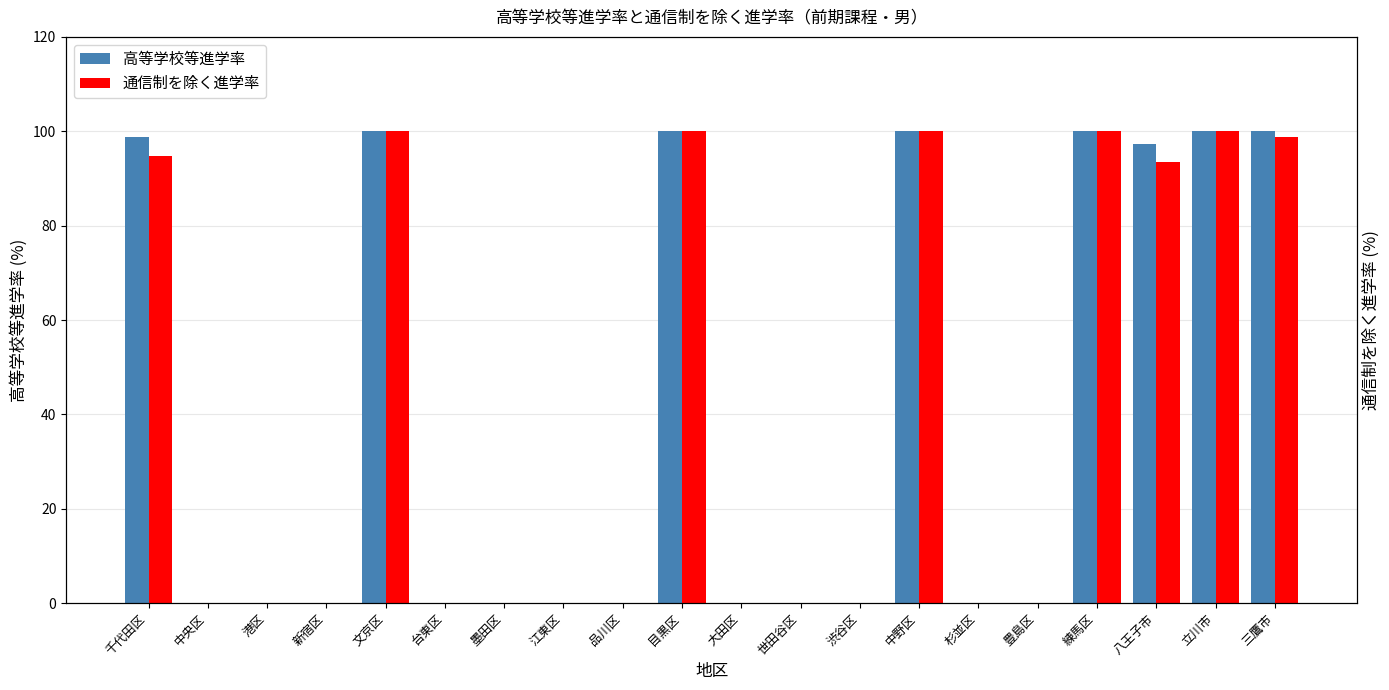

Between 千代田区 and 港区, which series saw the biggest shift?

高等学校等進学率